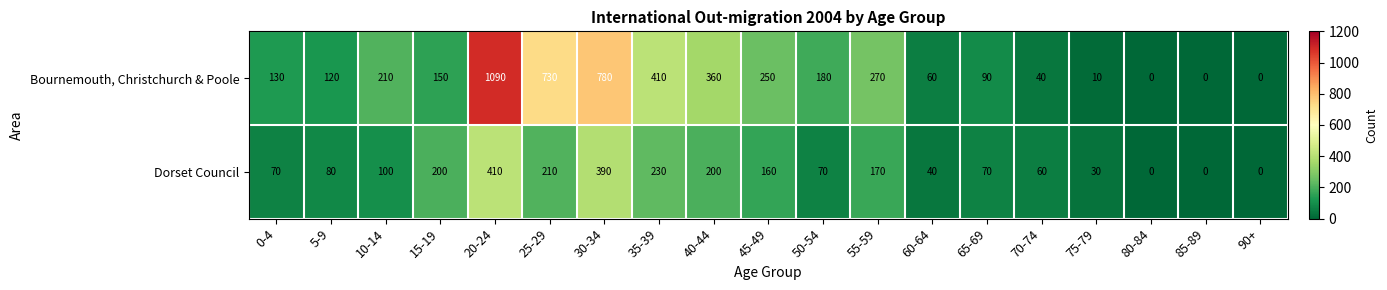

Which category has the highest value across all series?

20-24